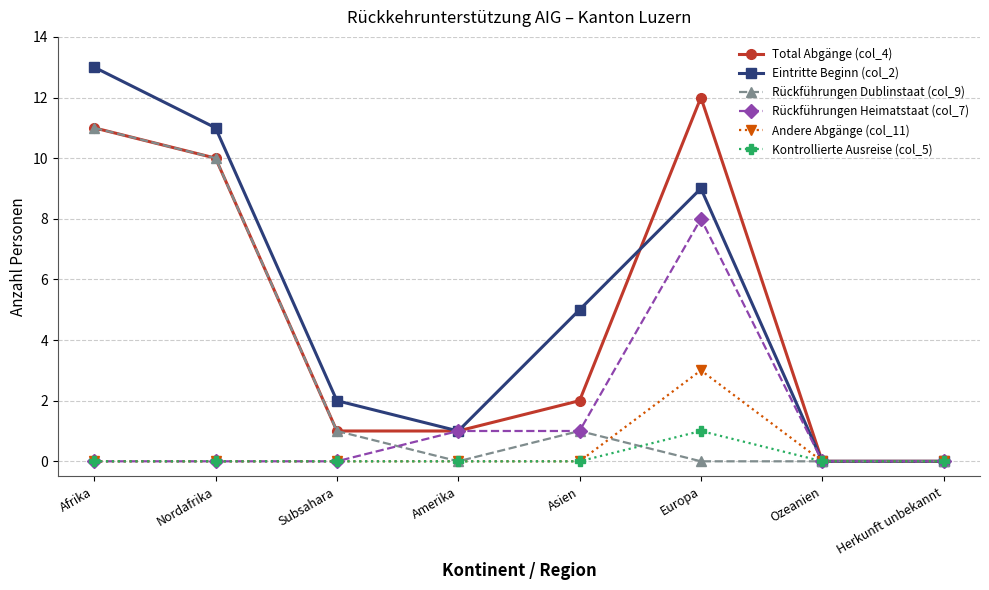

What is the label of the 1st point from the right?

Herkunft unbekannt